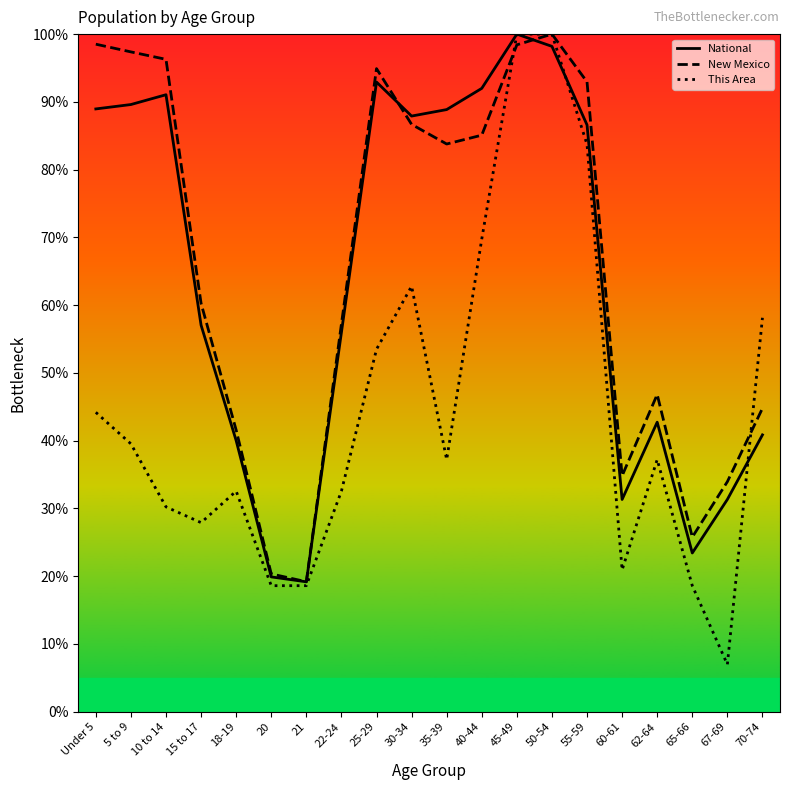

What is the label of the 7th point from the left?

21